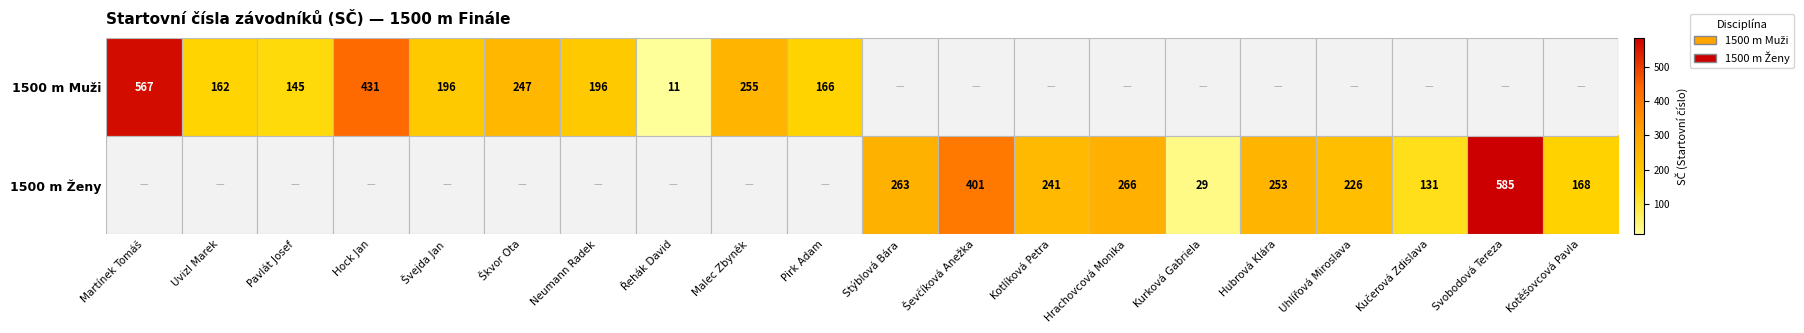

Which series has the largest range (max minus min)?

1500 m Muži